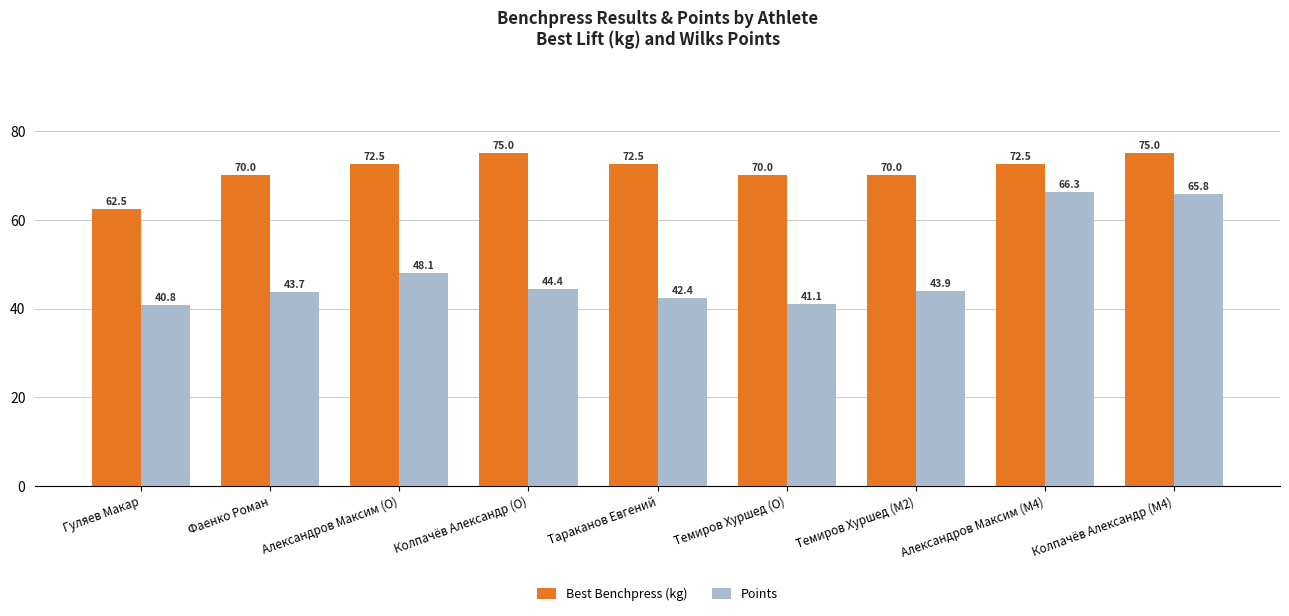

What is the greatest value displayed?

75.0